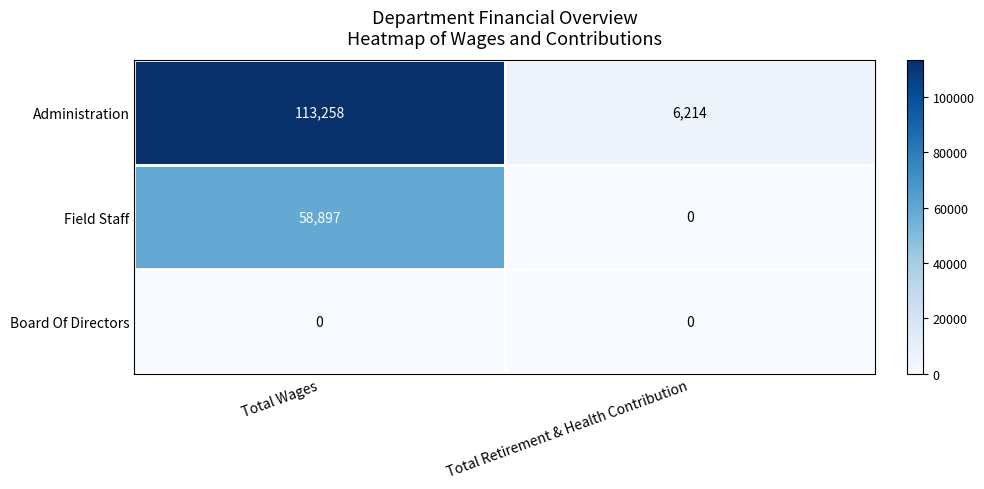

Rank the series by their maximum value, from highest to lowest.

Administration, Field Staff, Board Of Directors